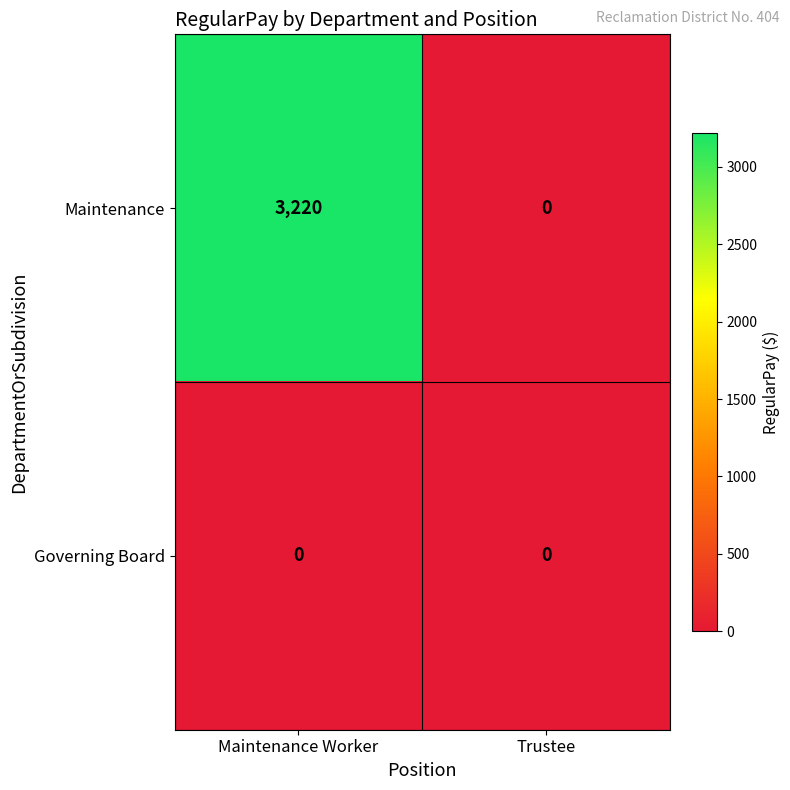

Reading left to right, what are all the values shown in this chart?

Maintenance: 3220	0
Governing Board: 0	0